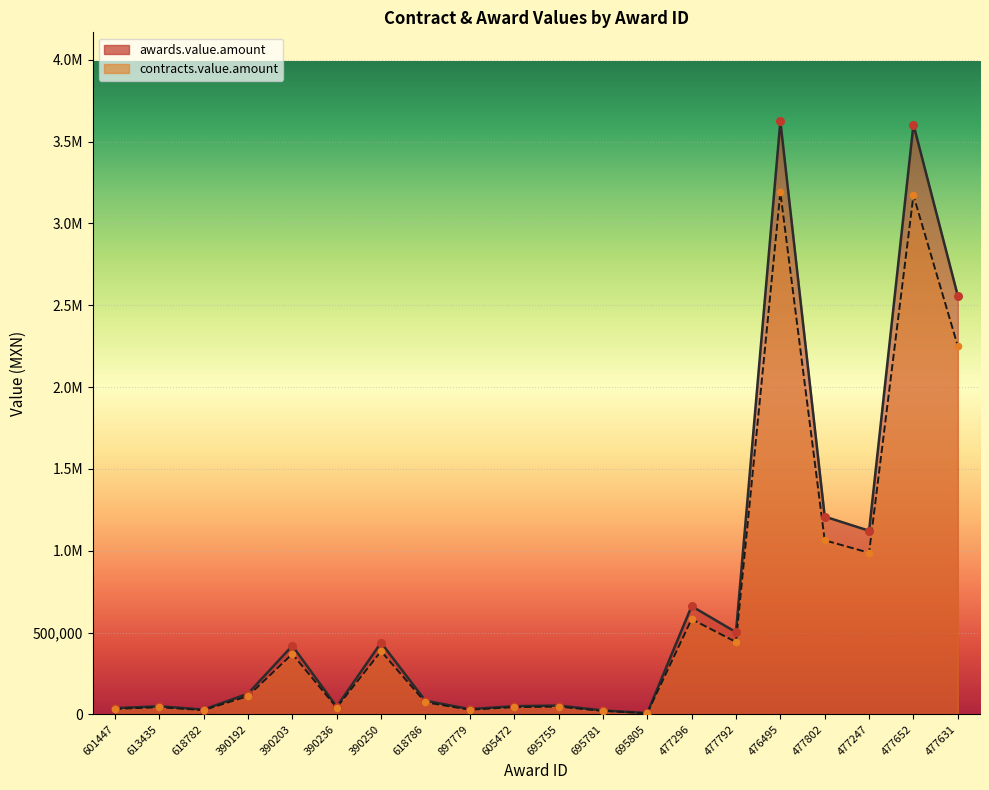

What is the total value across all series at 390236?

87886.2